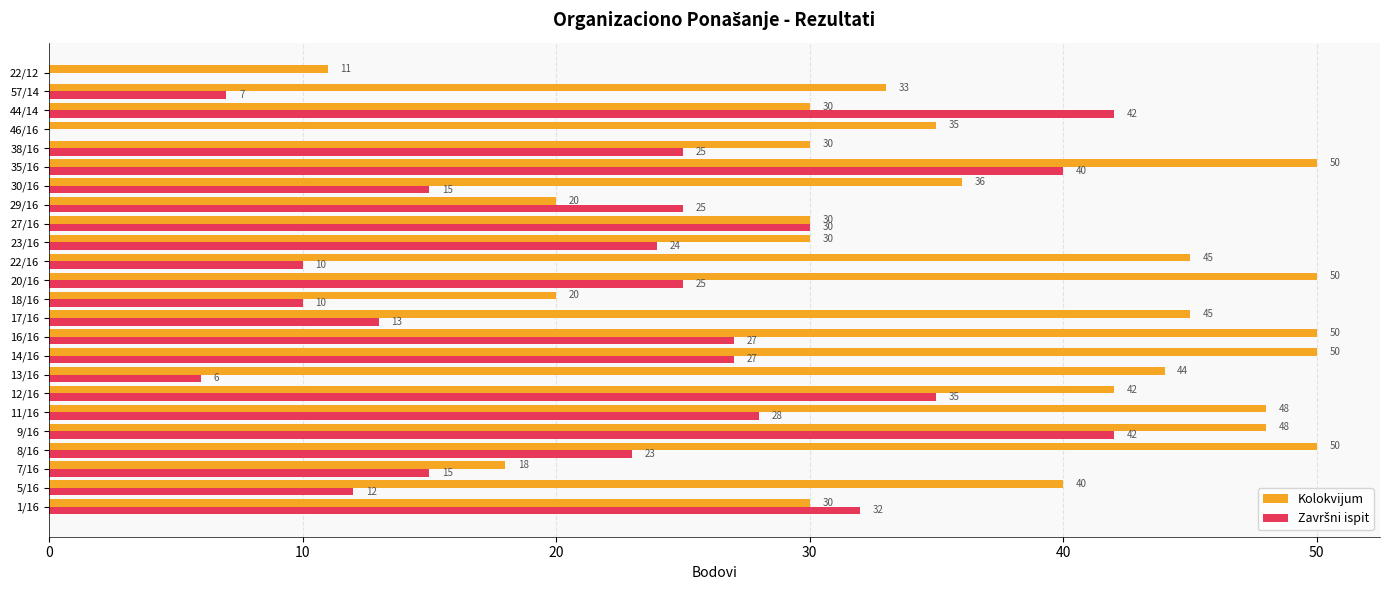

What is the total value across all series at 8/16?

73